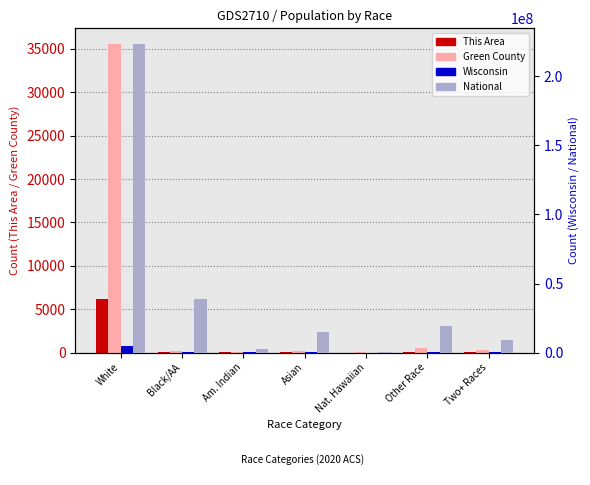

What is the total value across all series at Nat. Hawaiian?

541852